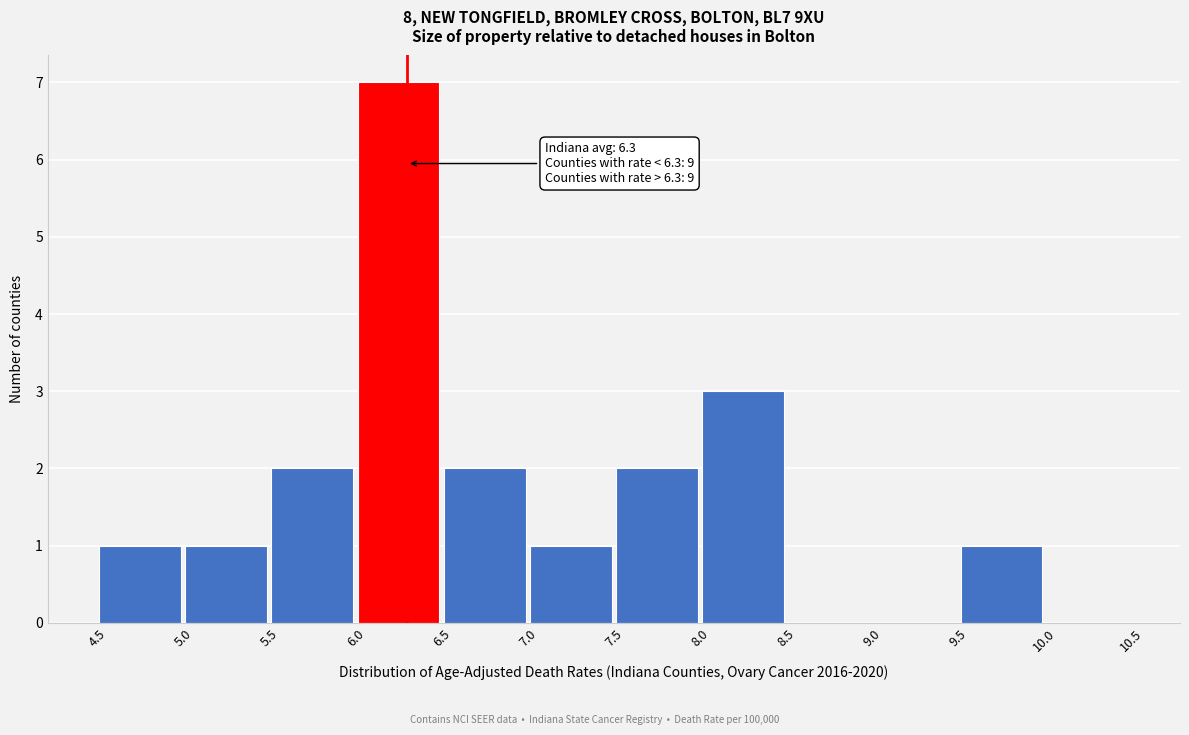

Which range on the x-axis has the tallest bar?

6.0 to 6.5